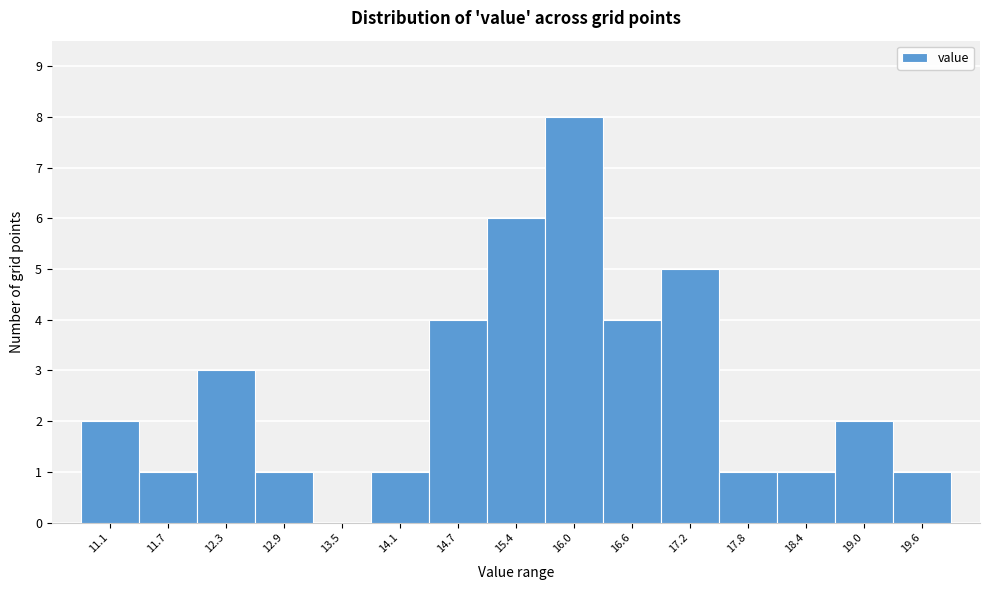

Reading left to right, extract all data points from this chart.

11.1=2	11.7=1	12.3=3	12.9=1	13.5=0	14.1=1	14.7=4	15.4=6	16.0=8	16.6=4	17.2=5	17.8=1	18.4=1	19.0=2	19.6=1